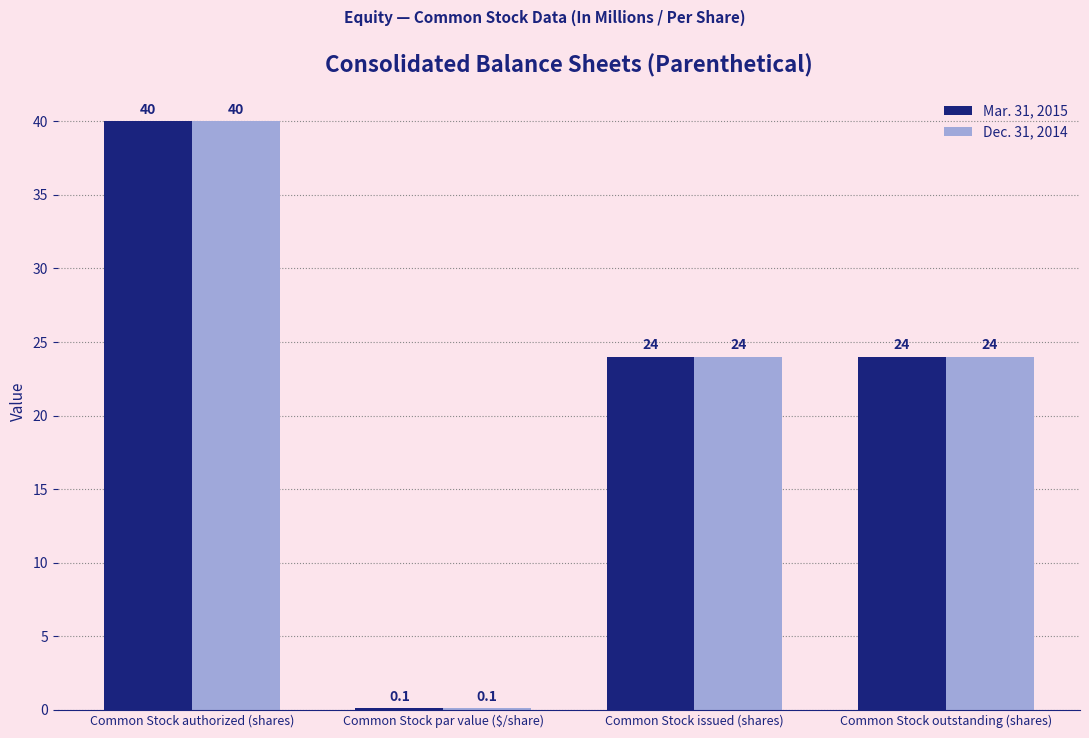

How many Mar. 31, 2015 values are between 24 and 40?

3